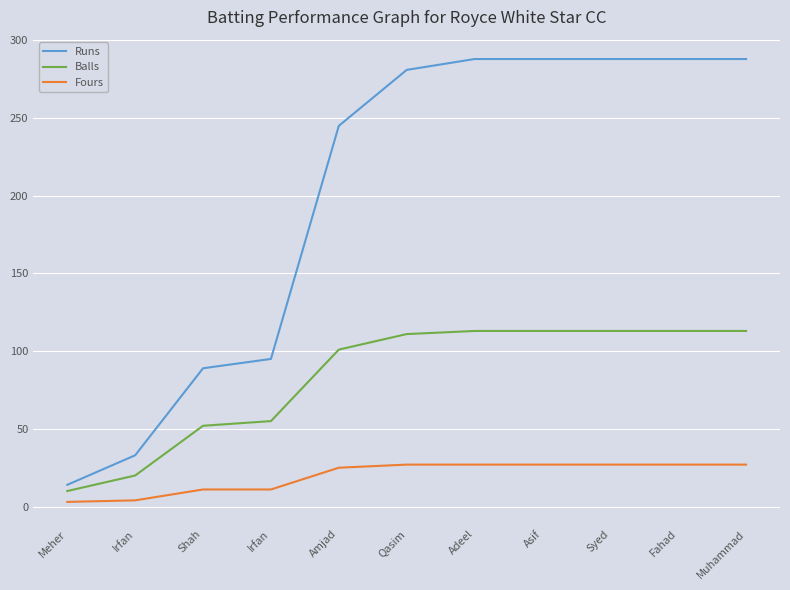

What is the average value of the Runs series?

200